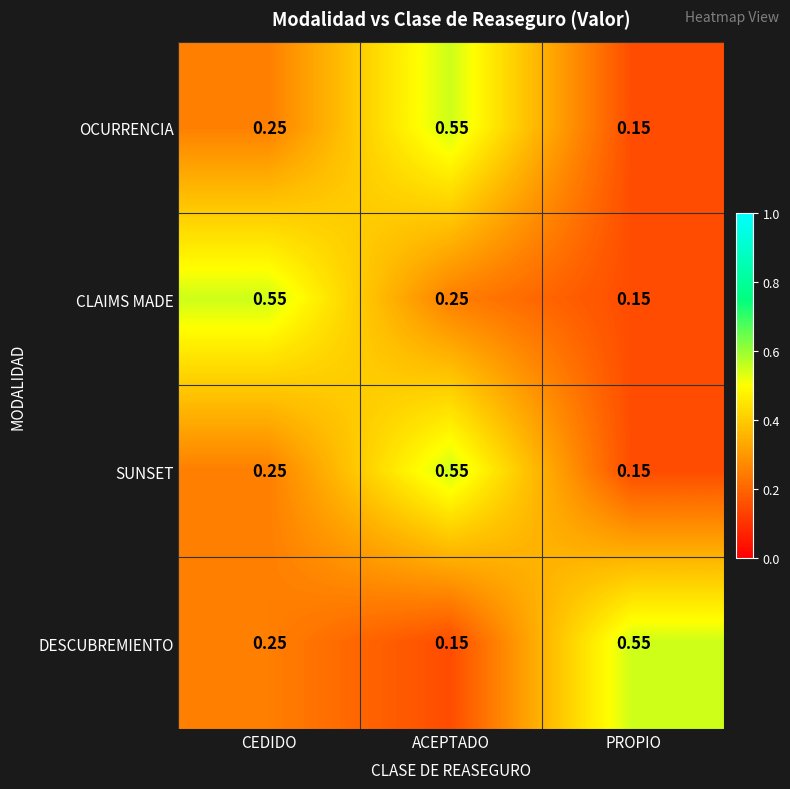

What is the spread (max minus min) of values at PROPIO?

0.4